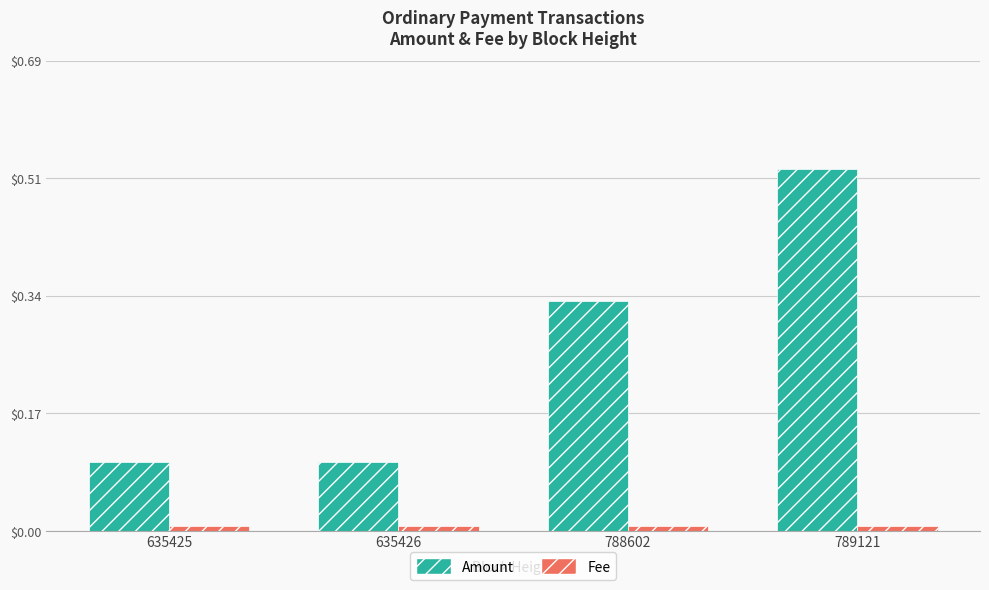

At how many categories does at least one series exceed 0?

4